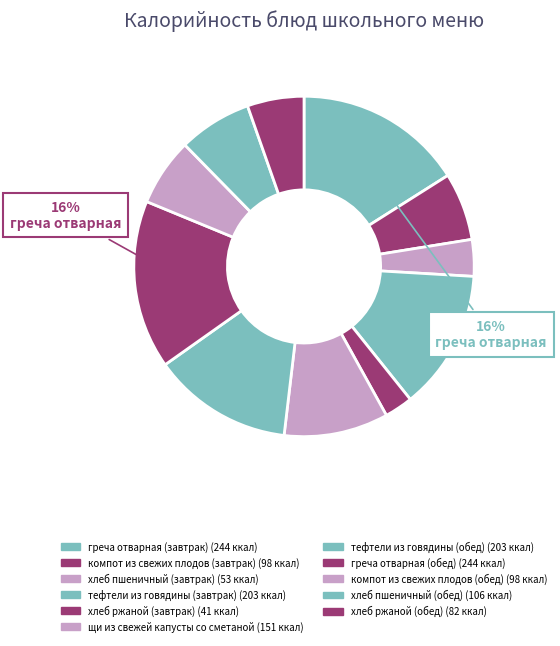

Combined, what portion of the pie is хлеб пшеничный (обед) and компот из свежих плодов (обед)?

13.4%